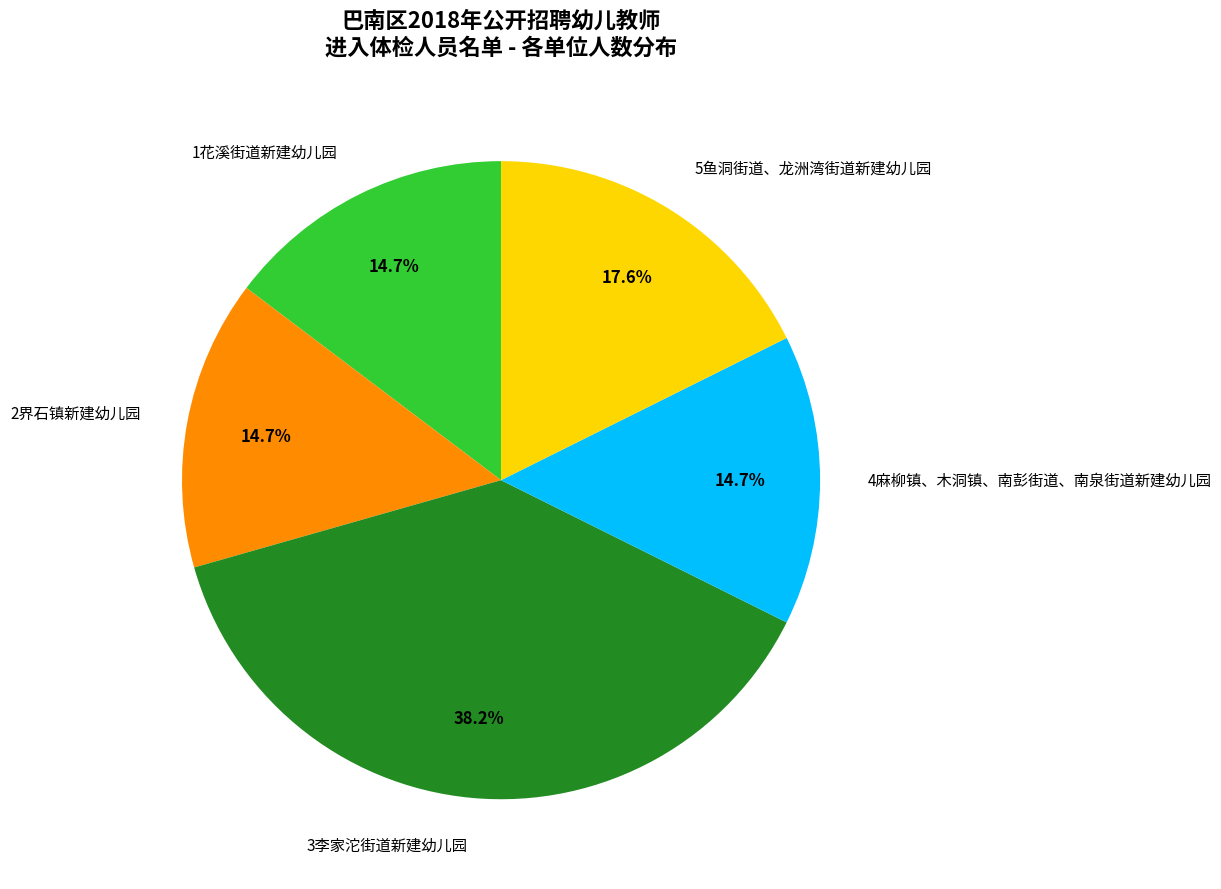

Which slice is the largest?

3李家沱街道新建幼儿园